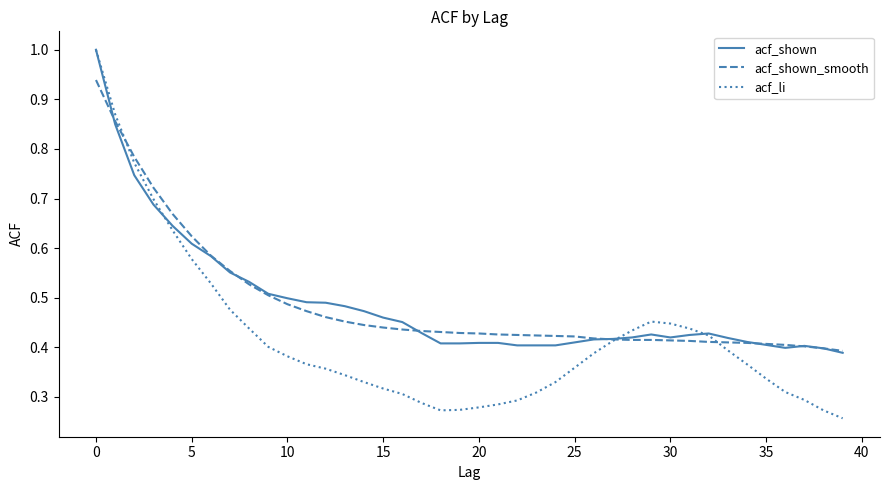

Which series has the widest spread of values?

acf_li